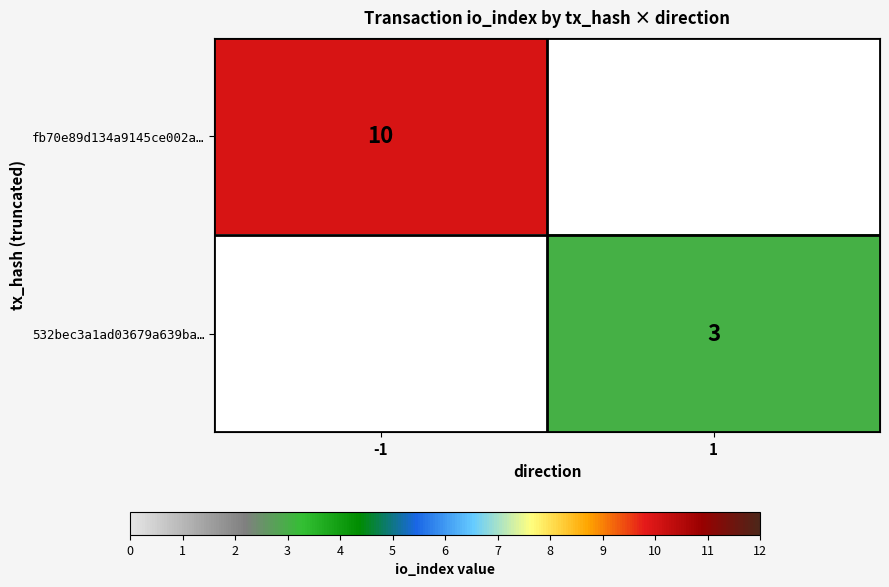

The 532bec3a1ad03679a639ba… series shows 3 at 1. True or false?

True